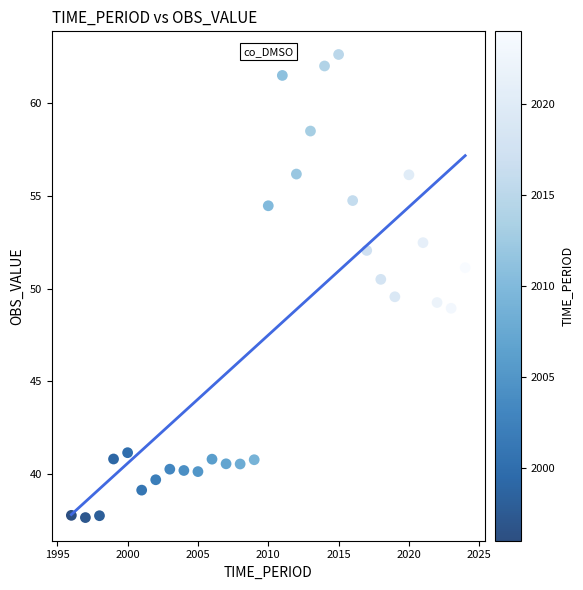

What is the range of X values (max minus min)?

28.0